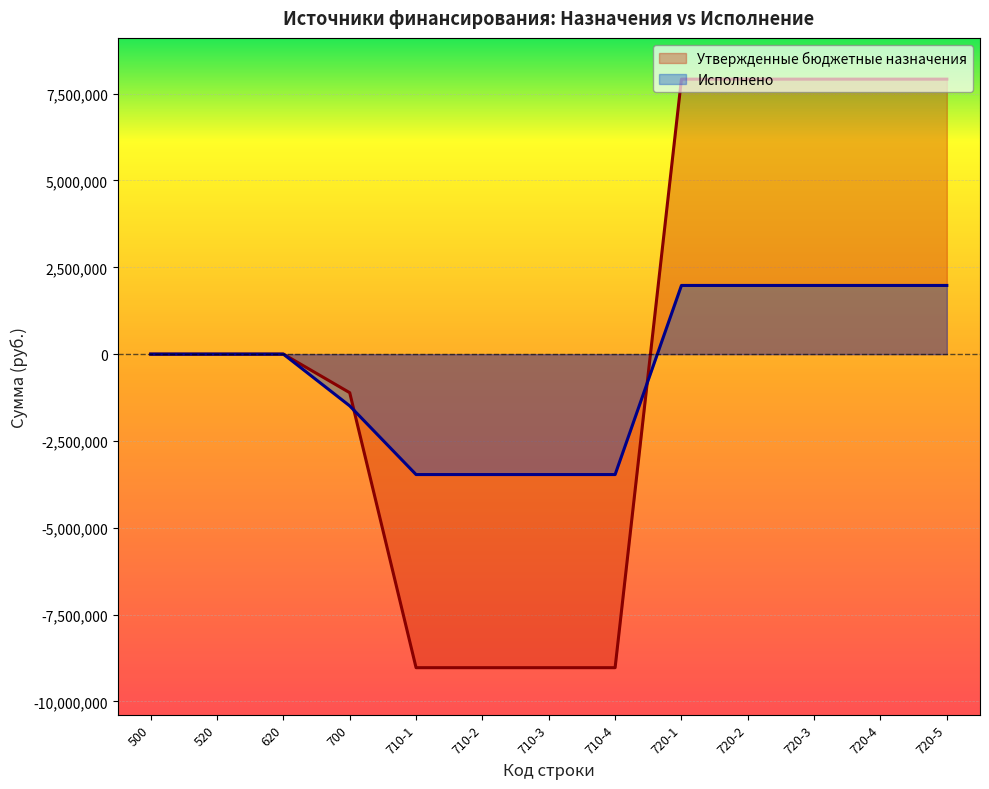

Reading left to right, list all the values displayed in this chart.

Утвержденные бюджетные назначения: 500=0.0	520=0.0	620=0.0	700=-1111400.0	710-1=-9030300.0	710-2=-9030300.0	710-3=-9030300.0	710-4=-9030300.0	720-1=7918900.0	720-2=7918900.0	720-3=7918900.0	720-4=7918900.0	720-5=7918900.0
Исполнено: 500=0.0	520=0.0	620=0.0	700=-1490809.7	710-1=-3468322.8	710-2=-3468322.8	710-3=-3468322.8	710-4=-3468322.8	720-1=1977513.1	720-2=1977513.1	720-3=1977513.1	720-4=1977513.1	720-5=1977513.1